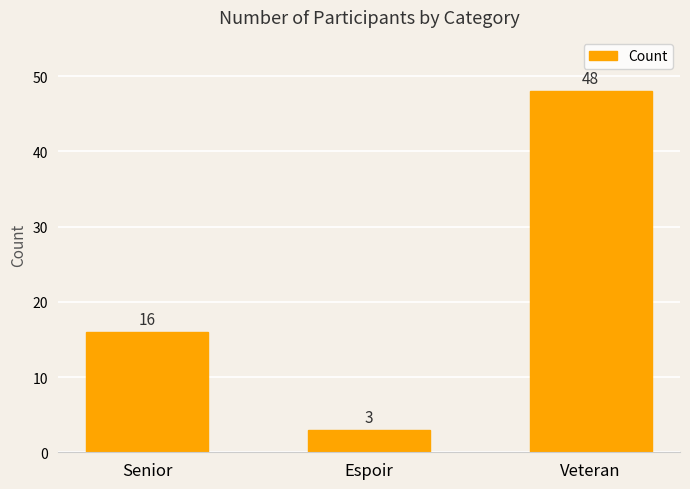

What is the greatest value displayed?

48